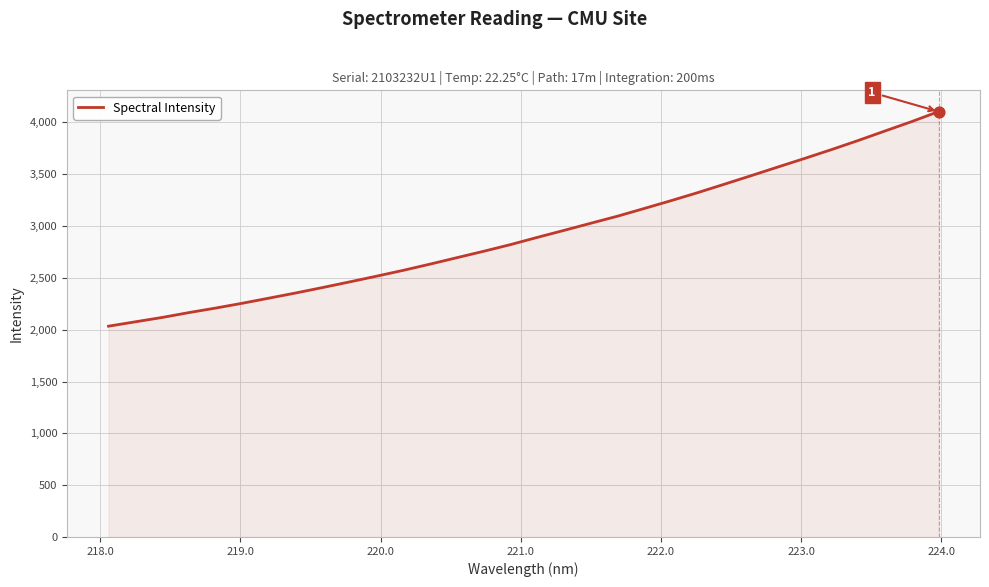

What is the maximum value shown in the chart?

4104.3